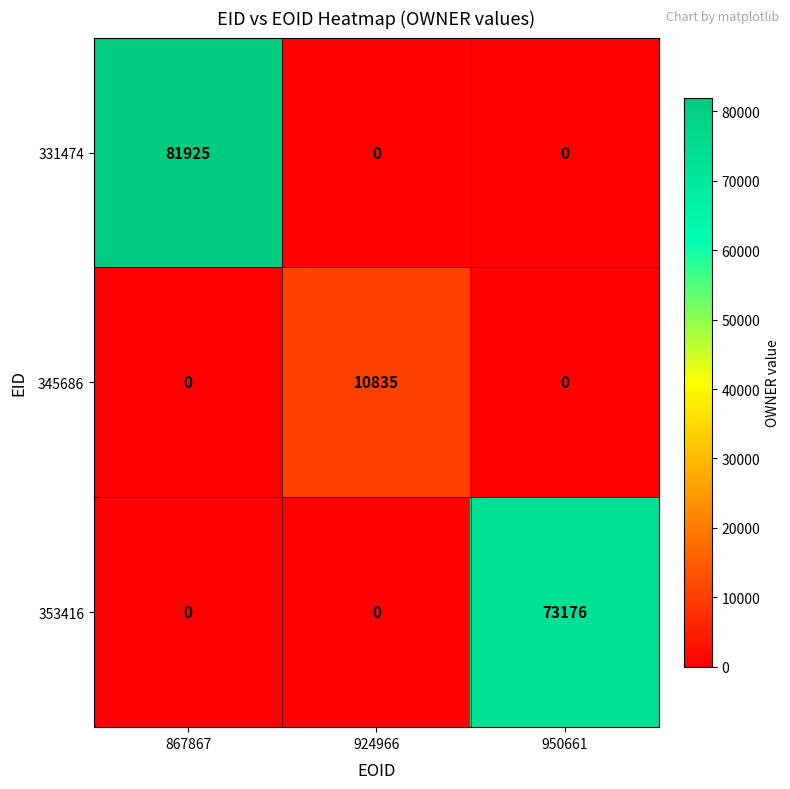

Count the number of data series in this chart.

3